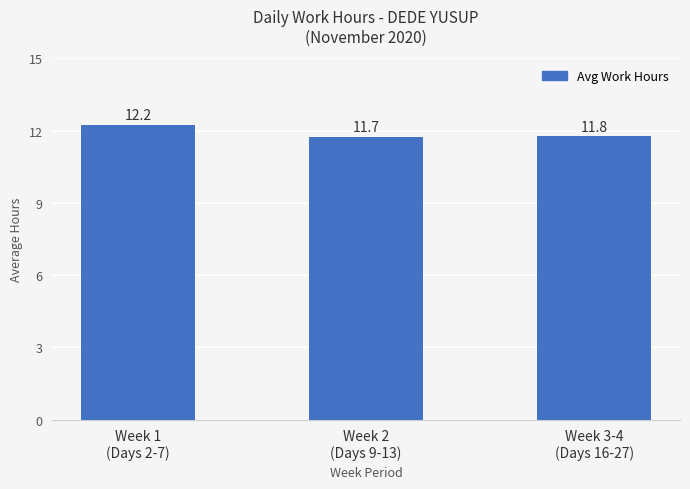

What is the sum of the values at Week 3-4
(Days 16-27) and Week 1
(Days 2-7)?

24.0